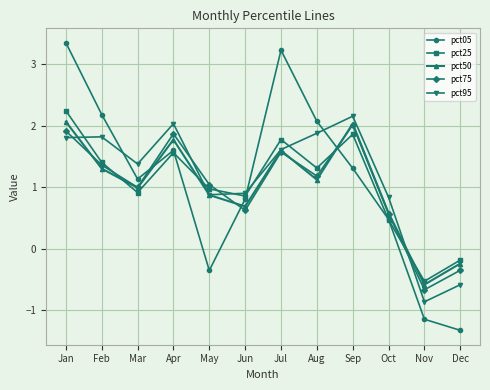

Rank the series by their maximum value, from highest to lowest.

pct05, pct25, pct95, pct50, pct75